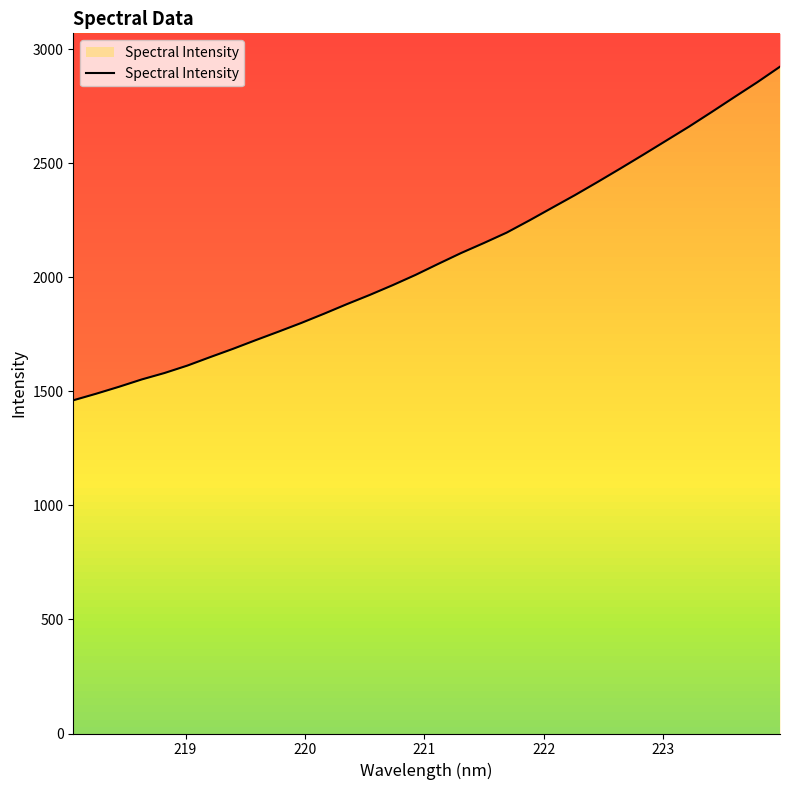

Does the chart display data point markers on the line(s)?

No